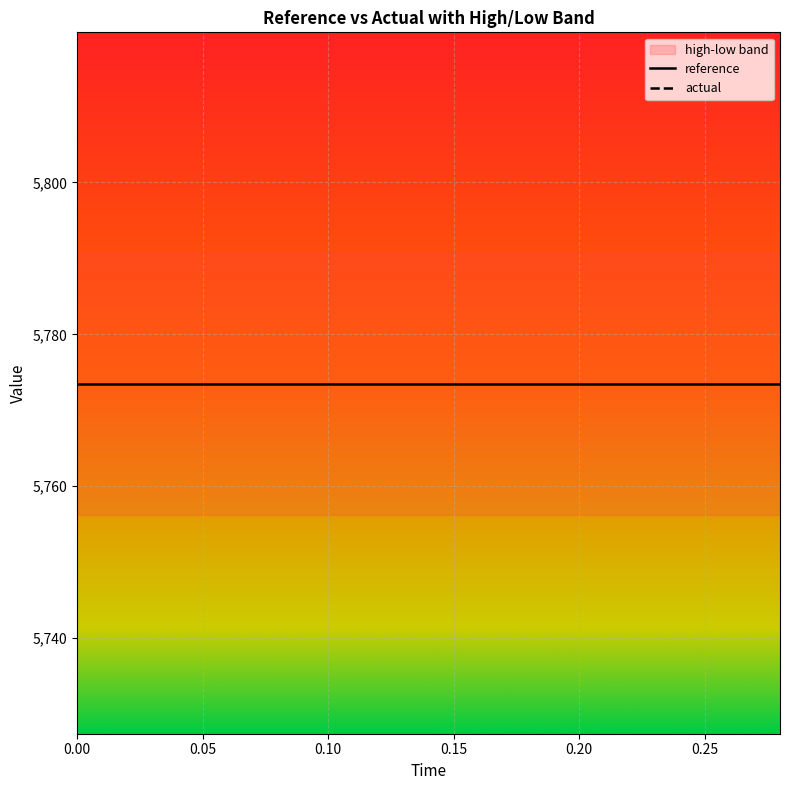

Which series has the largest range (max minus min)?

reference